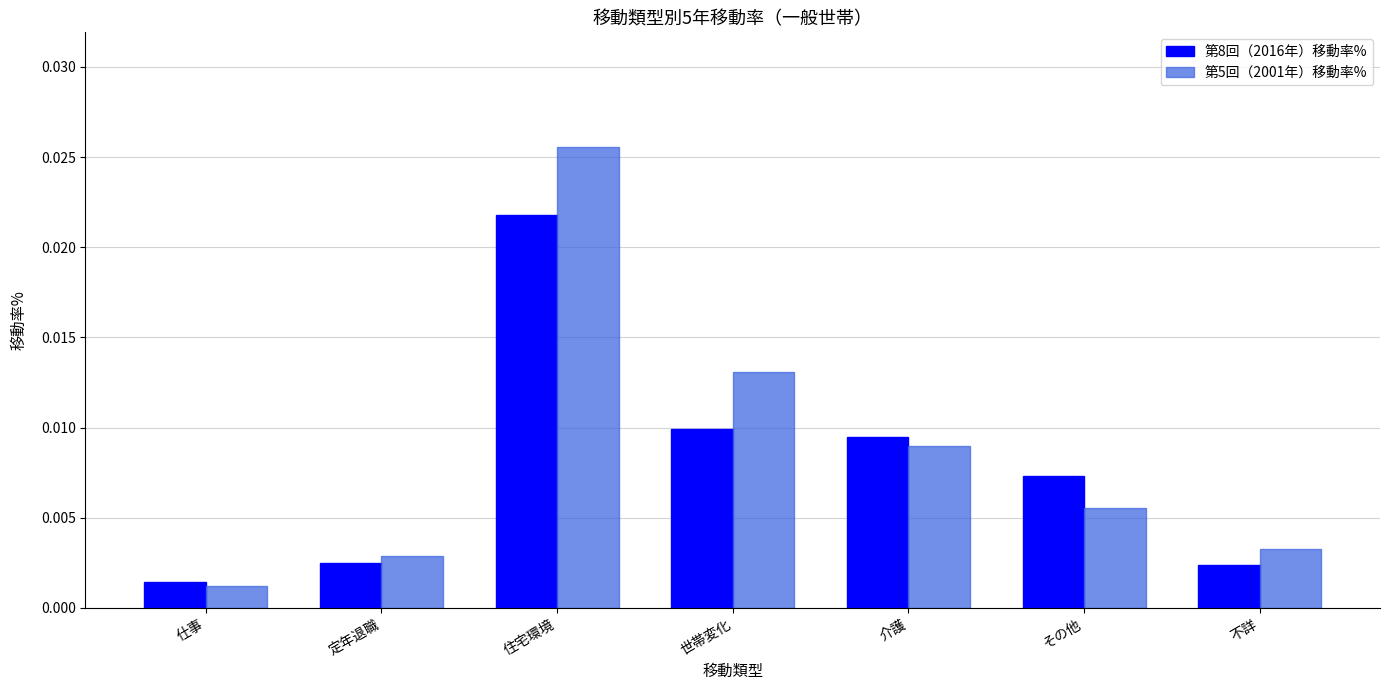

Rank the series by their maximum value, from highest to lowest.

第5回（2001年）移動率%, 第8回（2016年）移動率%